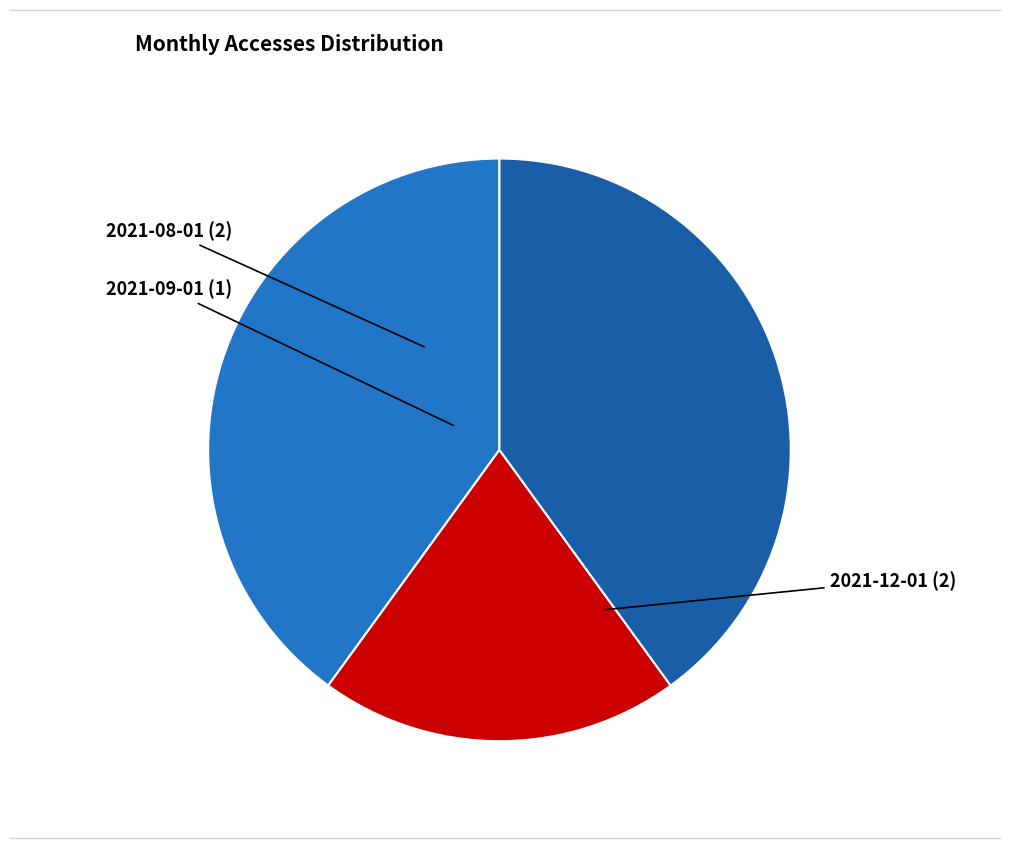

Combined, do 2021-12-01 and 2021-09-01 account for over 50%?

Yes